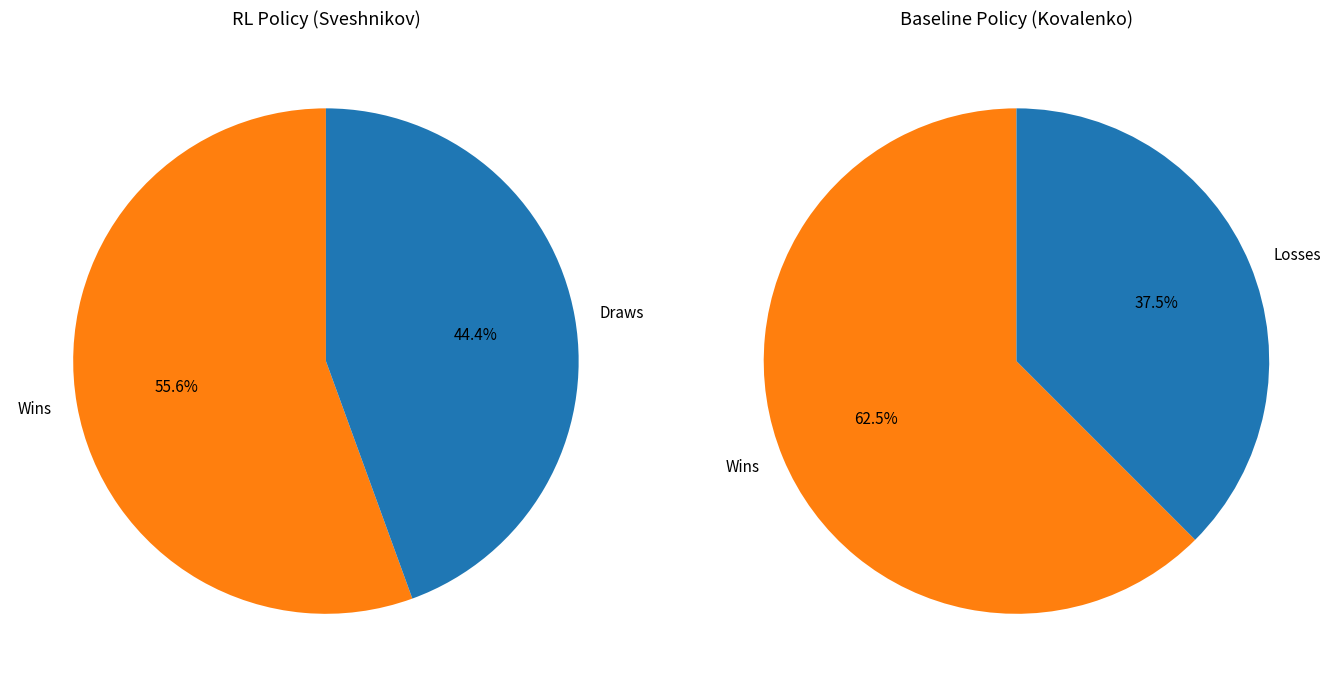

How many slices are in this pie chart?

4